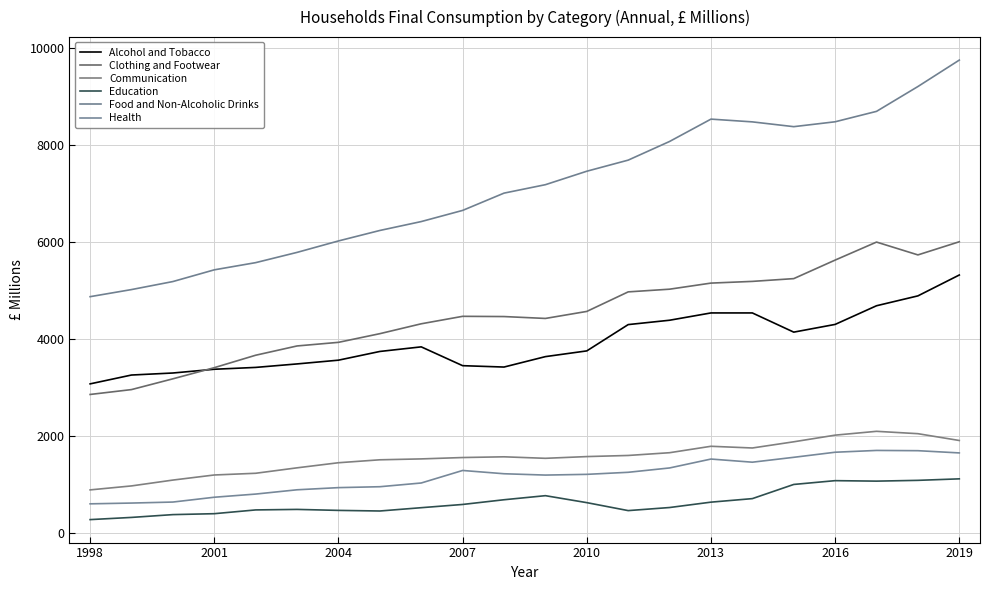

What is the greatest value displayed?

9748.1